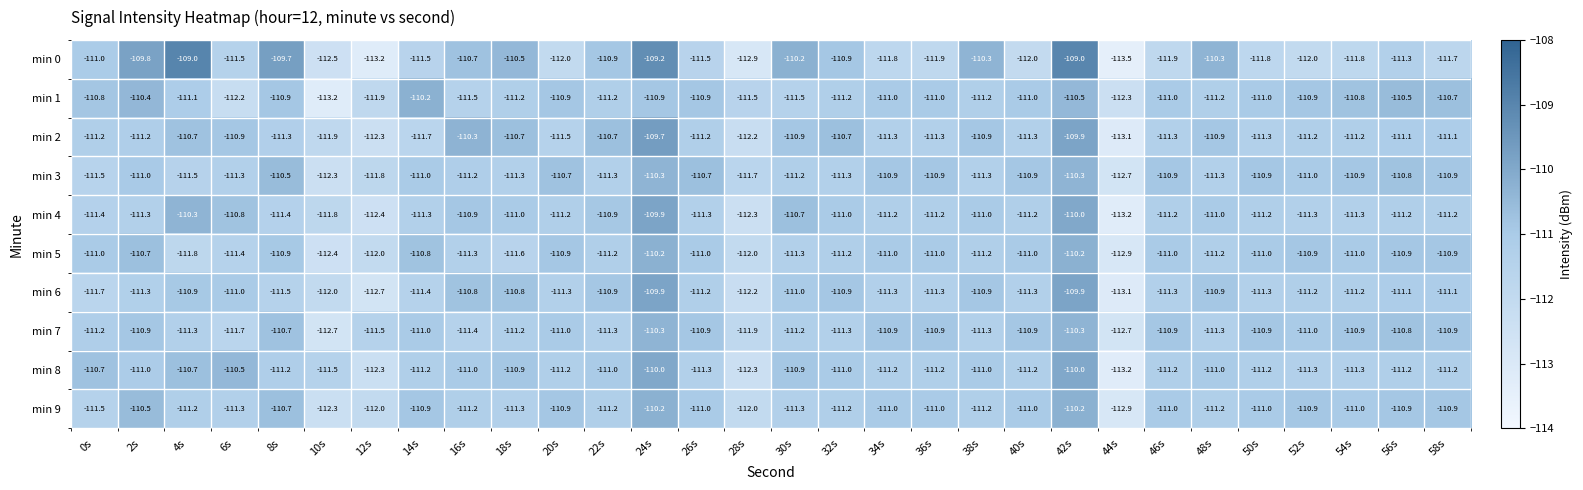

Which series has the widest spread of values?

min 0